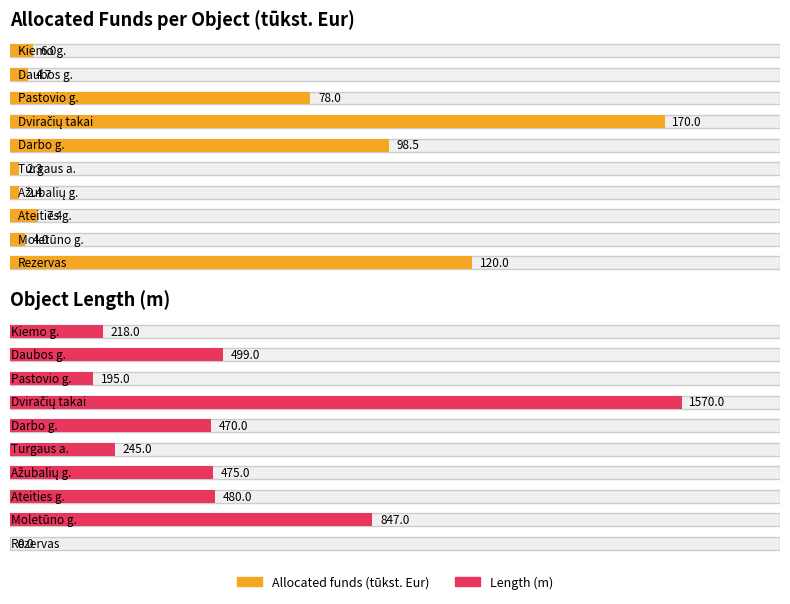

Does the chart contain stacked bars?

No